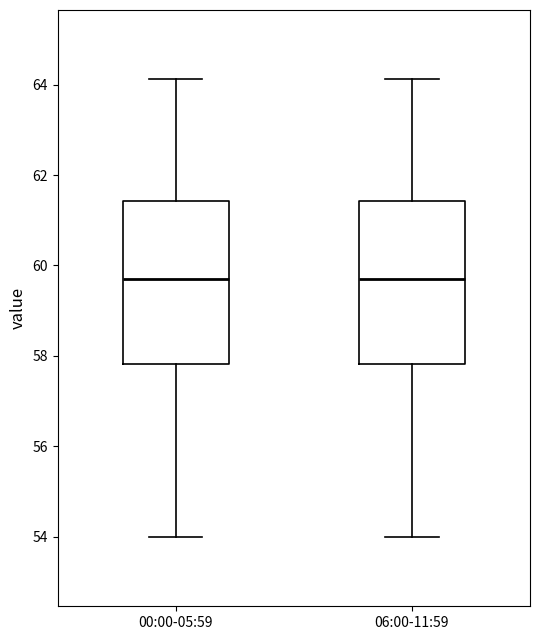

Reading left to right, transcribe this box plot: for each box, give where its median line is, the range the box spans, and where its two whiskers end, as read against the y-axis. The values are not printed on the chart, so give them approximately, as read against the axis.

00:00-05:59: median 59.8, box 57.8 to 61.4, whiskers 54.0 to 64.2
06:00-11:59: median 59.8, box 57.8 to 61.4, whiskers 54.0 to 64.2